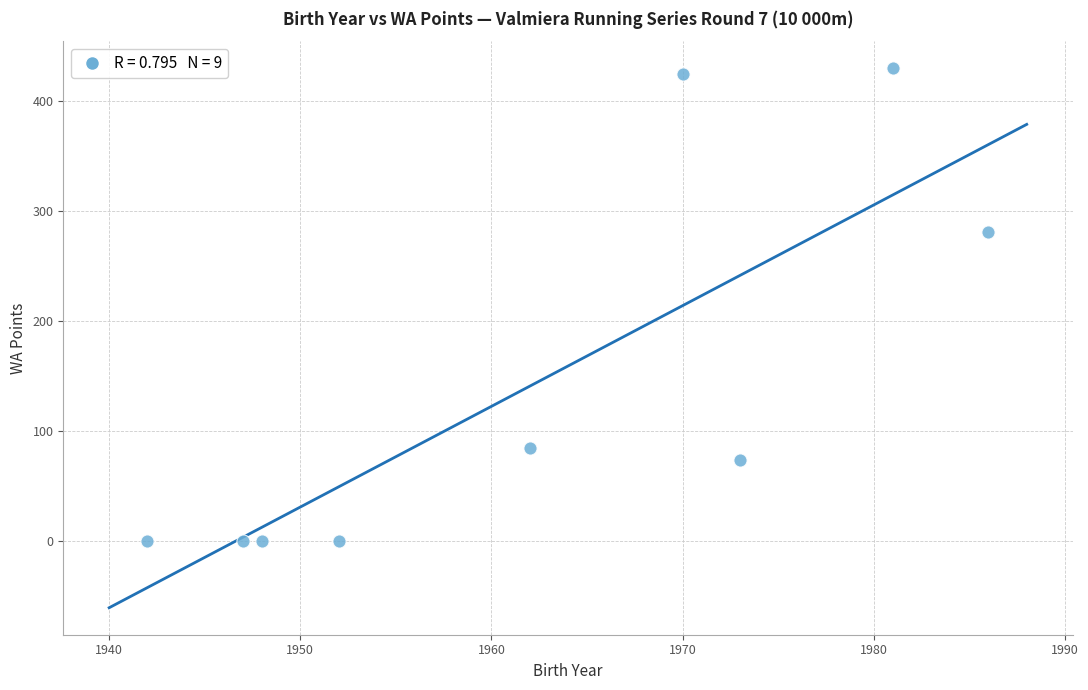

What is the average X value?

1962